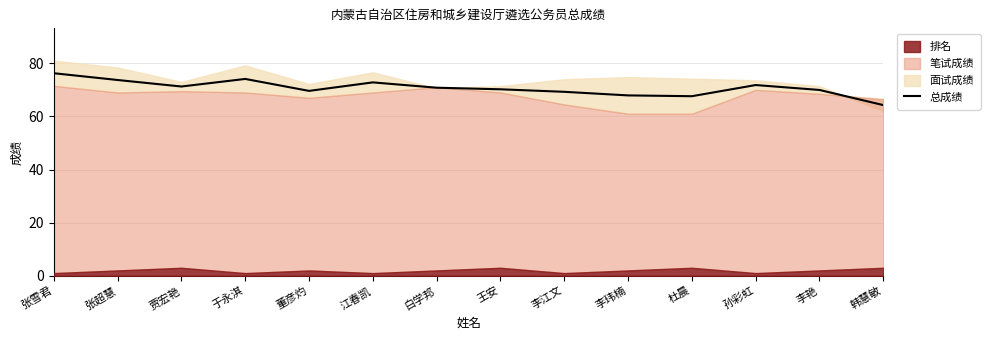

What is the difference between the maximum and minimum values?

12.0